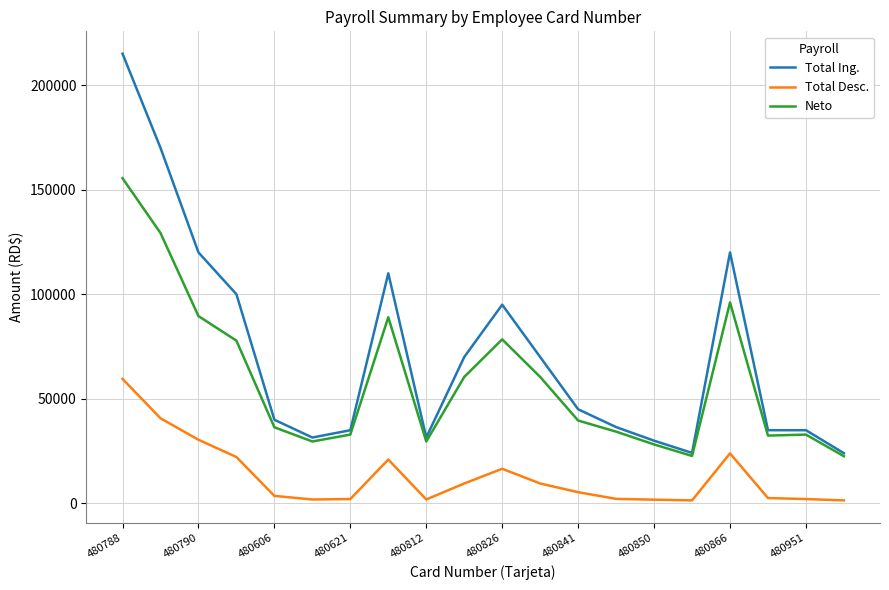

Which series has the largest total across all categories?

Total Ing.